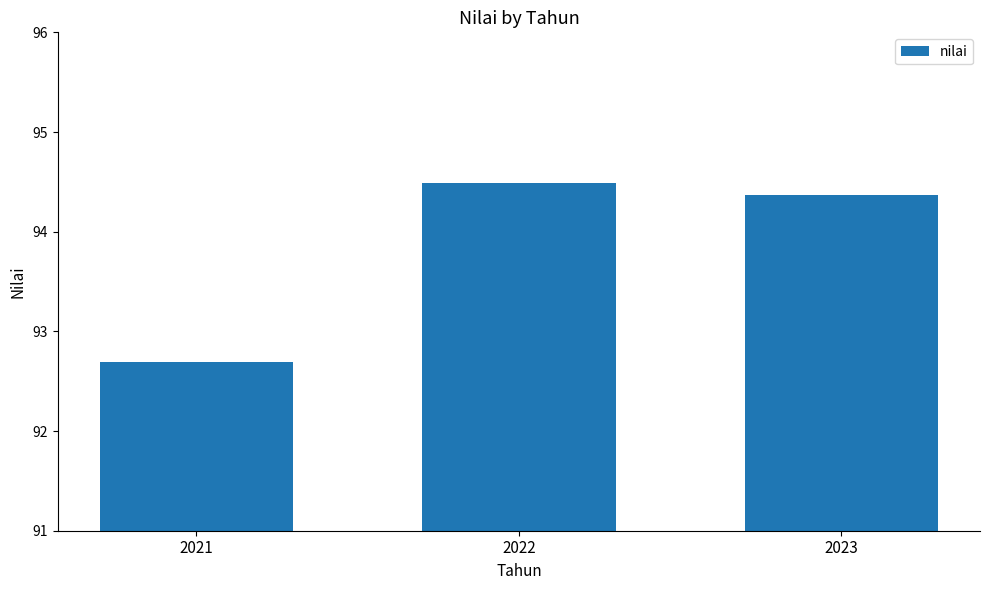

Reading left to right, list all the values displayed in this chart.

92.7	94.5	94.4